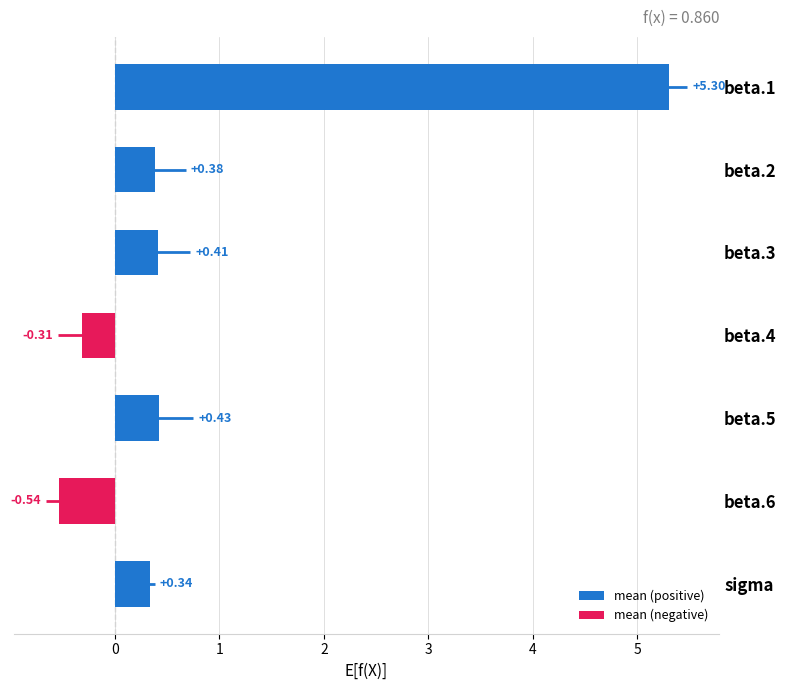

Rank the categories by value from highest to lowest.

beta.1, beta.5, beta.3, beta.2, sigma, beta.4, beta.6